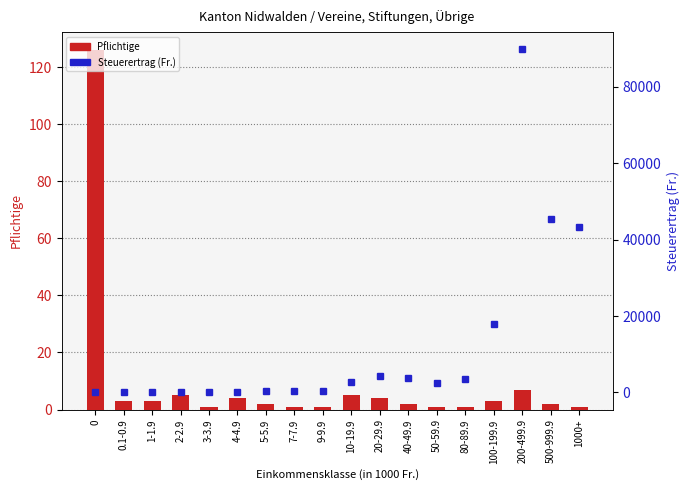

What is the label of the 17th bar from the left?

500-999.9